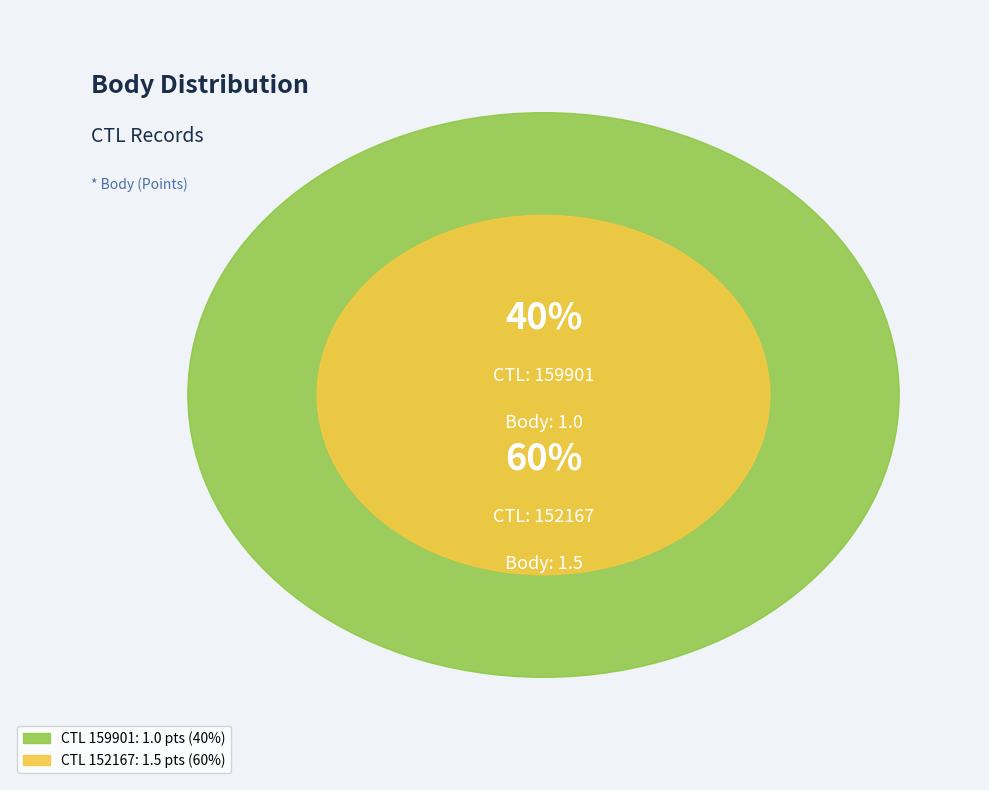

Does any single category account for the majority?

Yes